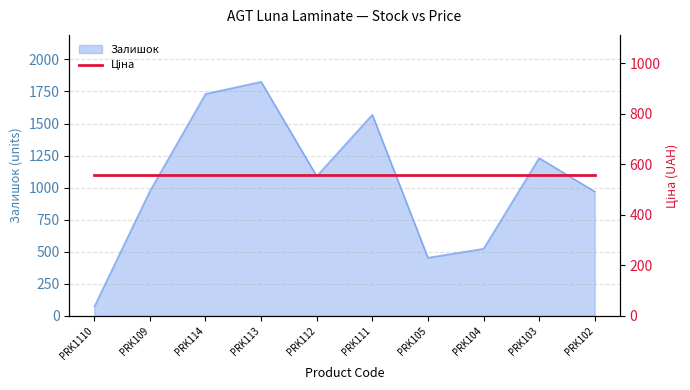

What is the average value?

1044